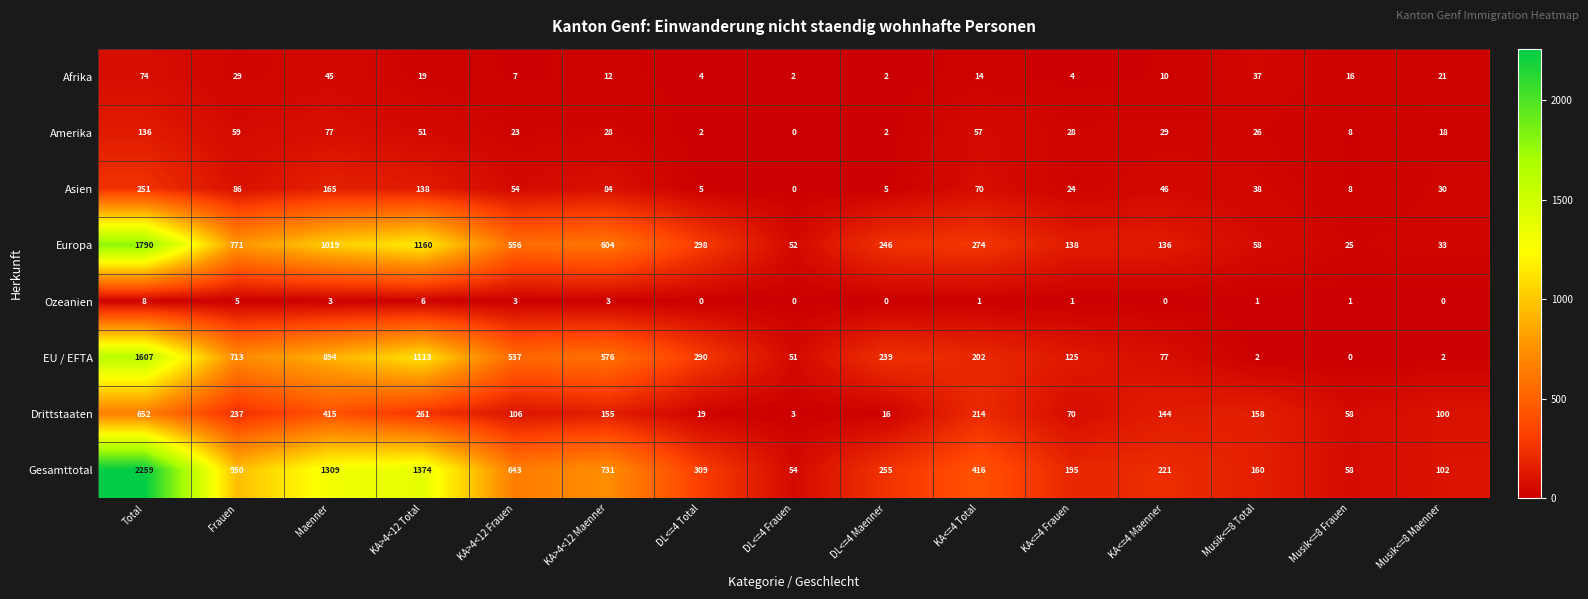

At which category is the sum across all series the highest?

Total